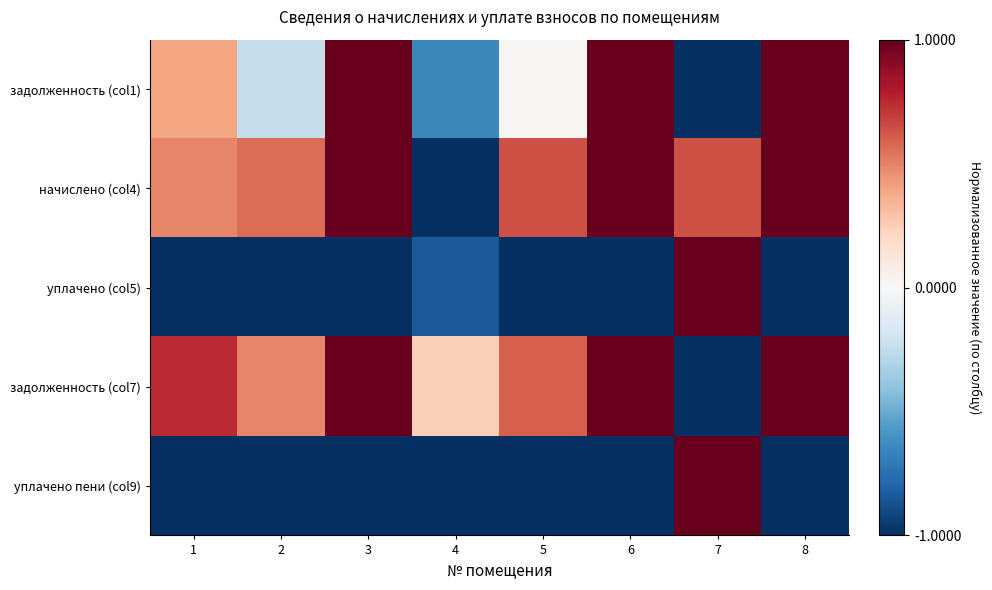

List the series in order of their peak value, lowest first.

задолженность (col1), начислено (col4), уплачено (col5), задолженность (col7), уплачено пени (col9)